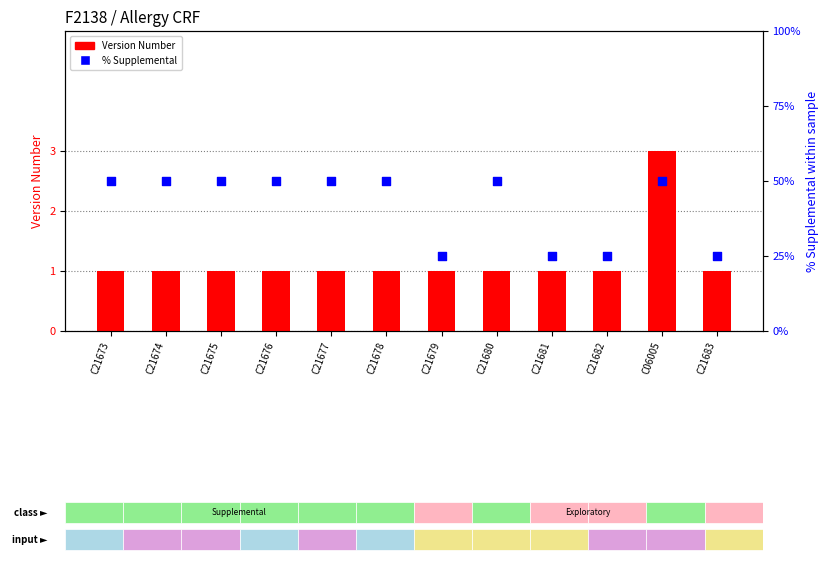

Is the value of % Supplemental at C21682 greater than the value of Version Number at C21674?

Yes